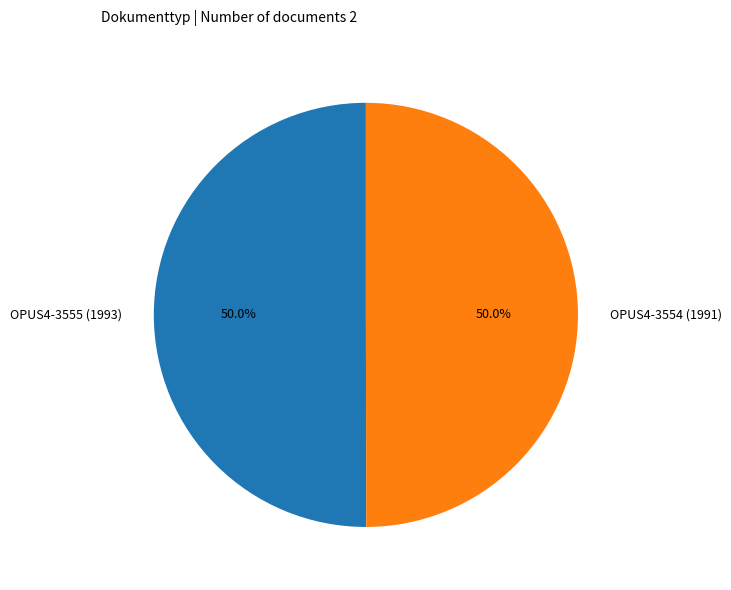

What is the ratio of the value at OPUS4-3555 (1993) to the value at OPUS4-3554 (1991)?

1.0